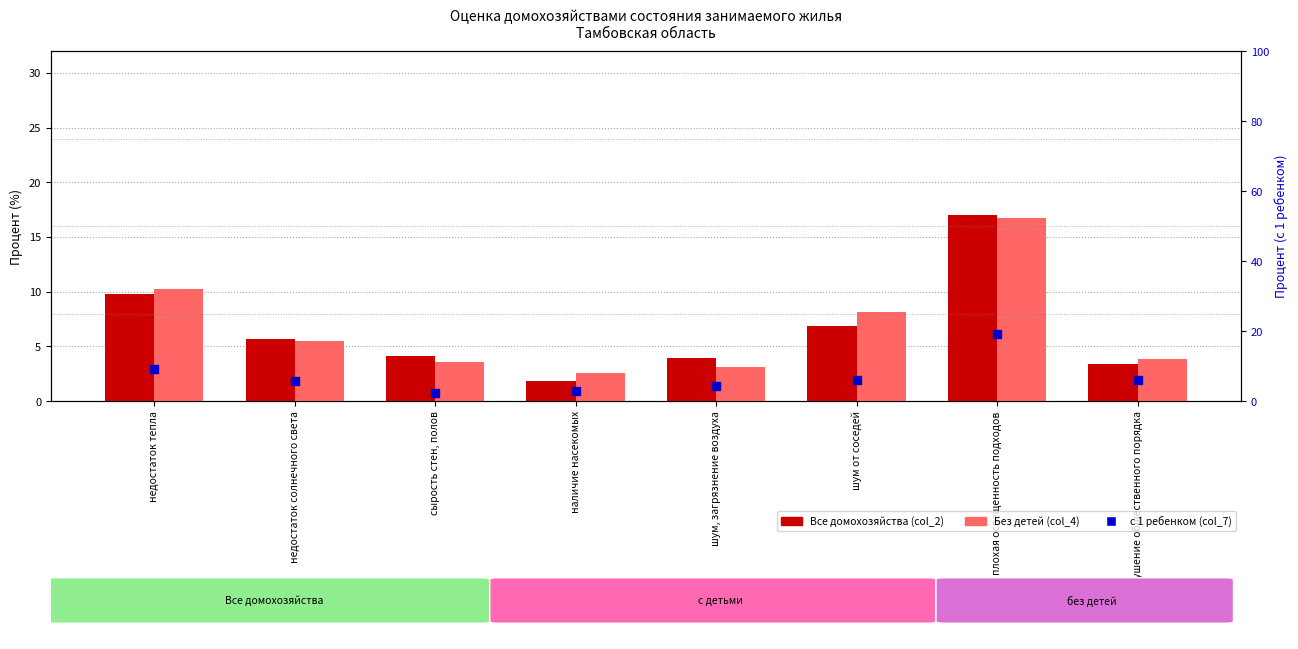

At which category is the sum across all series the highest?

плохая освещенность подходов